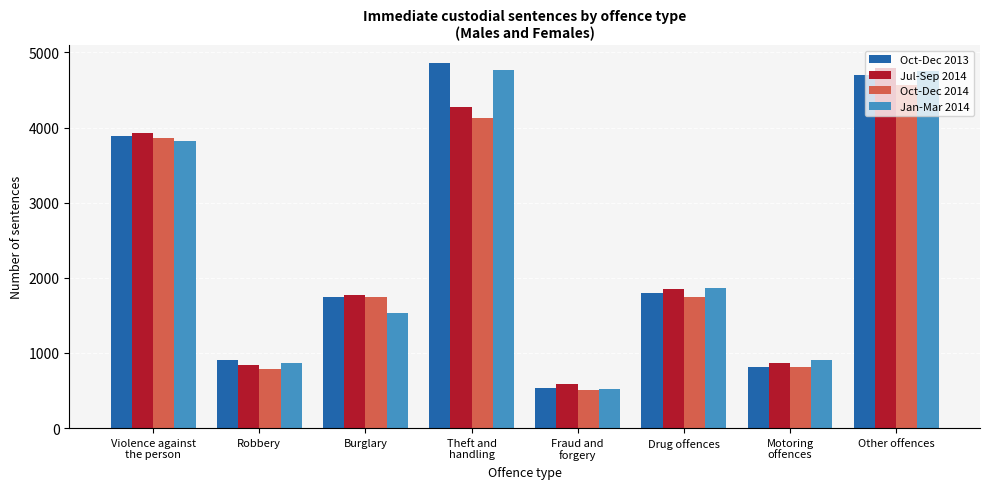

What is the average value of the Oct-Dec 2014 series?

2267